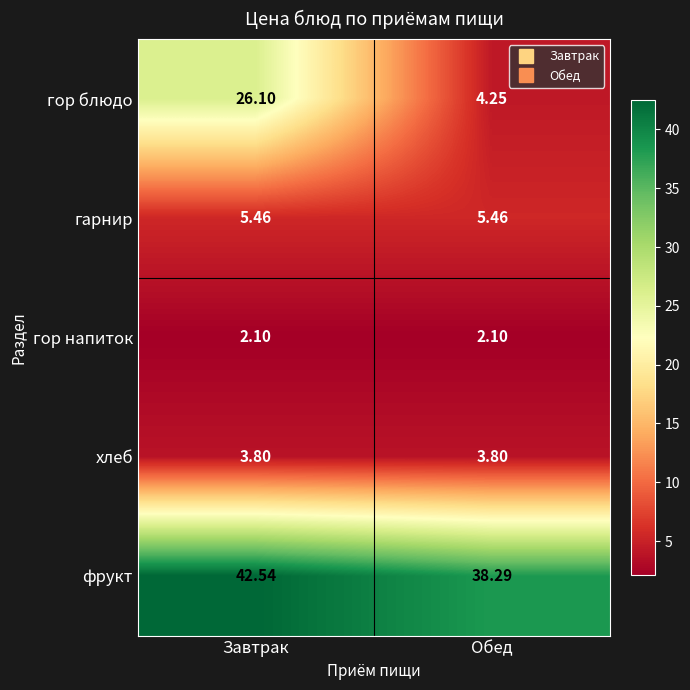

Which series has the widest spread of values?

гор блюдо